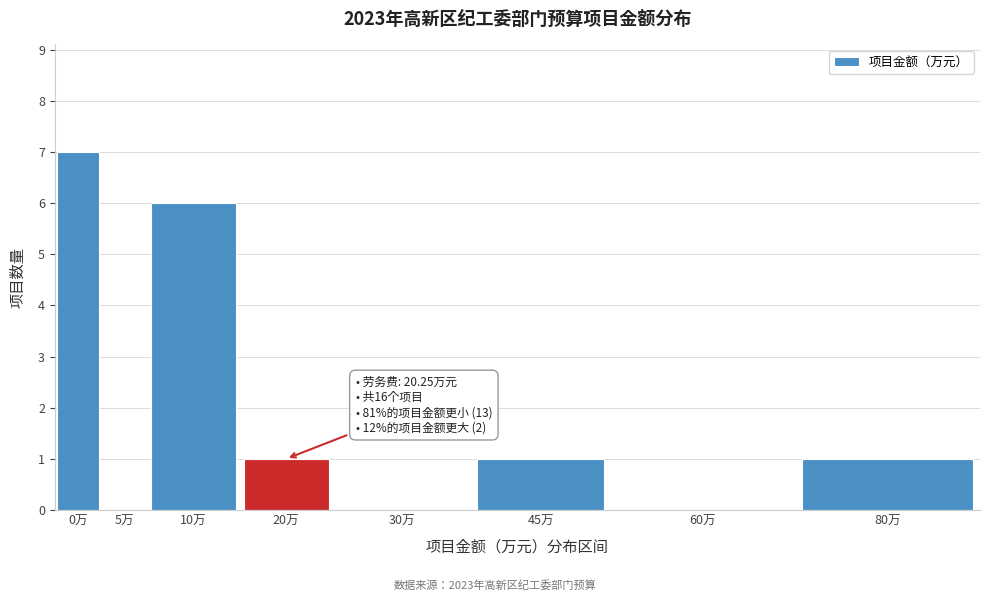

Reading right to left, extract all data points from this chart.

80万=1	60万=0	45万=1	30万=0	20万=1	10万=6	5万=0	0万=7